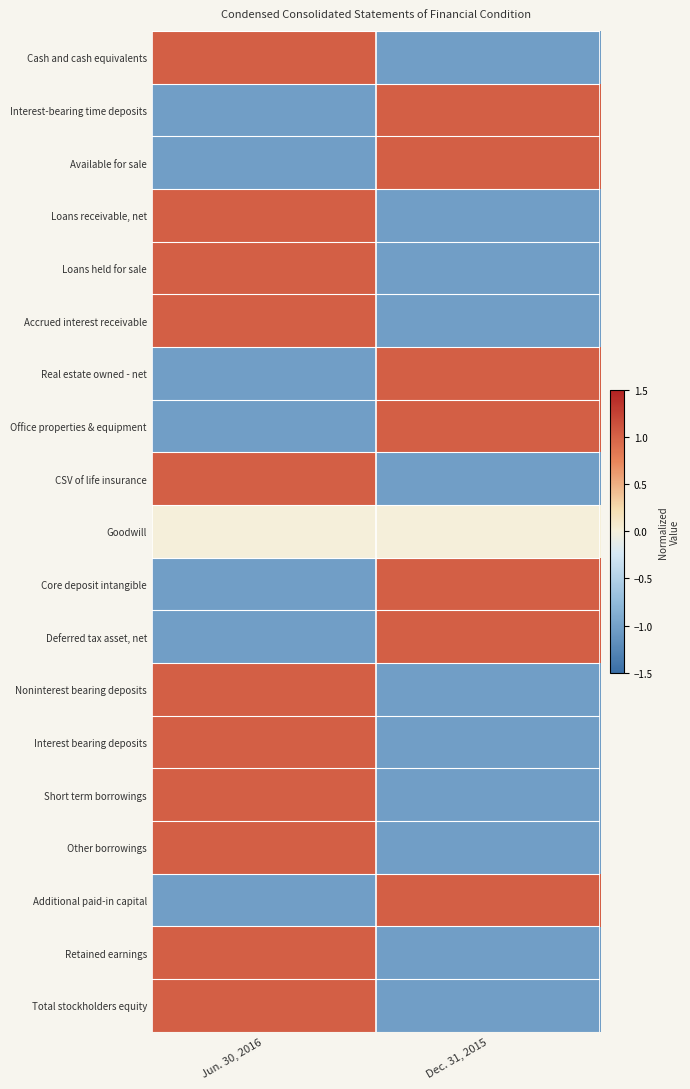

Which label corresponds to the largest value in the chart?

Jun. 30, 2016